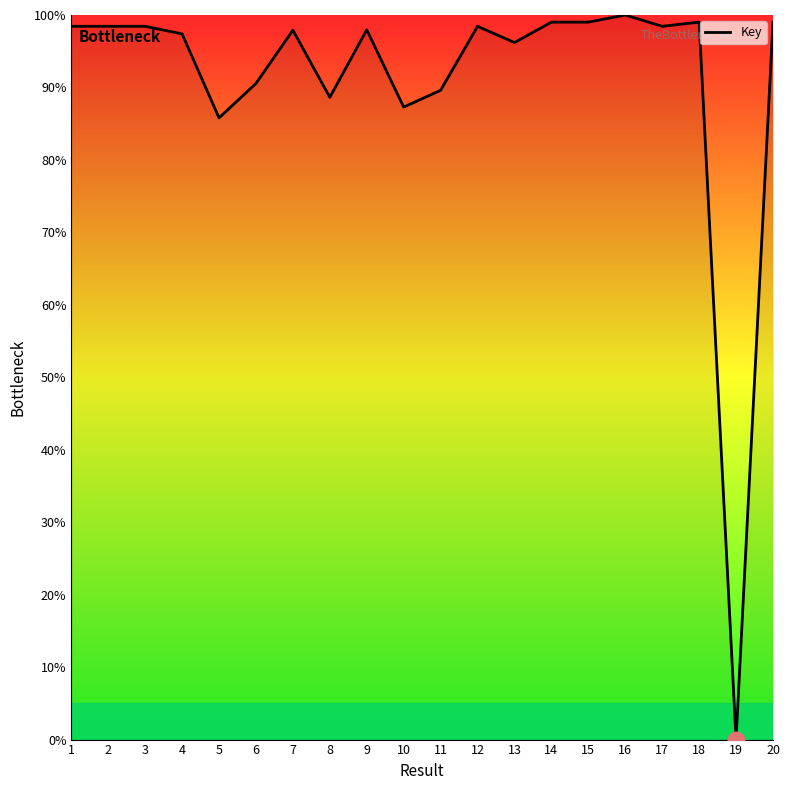

What is the difference between the values at 11 and 20?

9.4